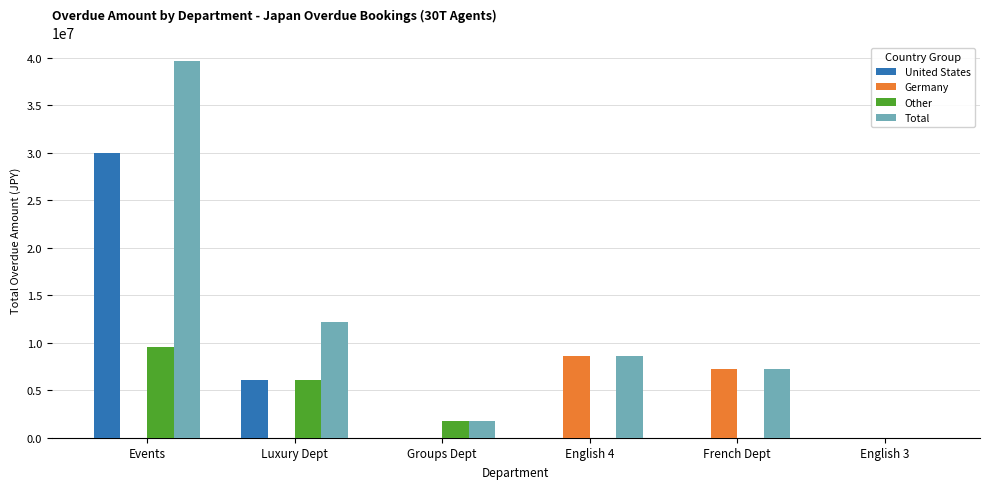

How many groups of bars are there?

6